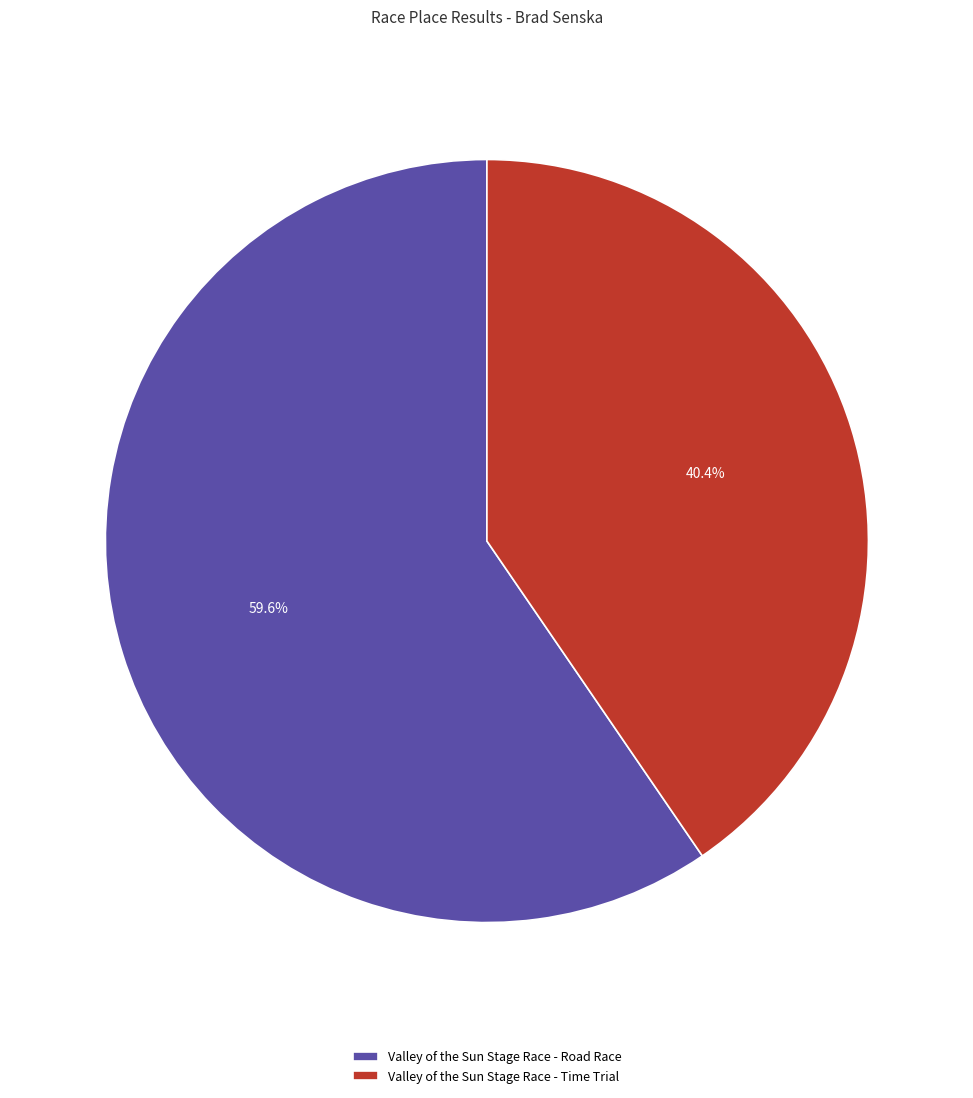

Do Valley of the Sun Stage Race - Road Race and Valley of the Sun Stage Race - Time Trial together represent more than half of the pie?

Yes